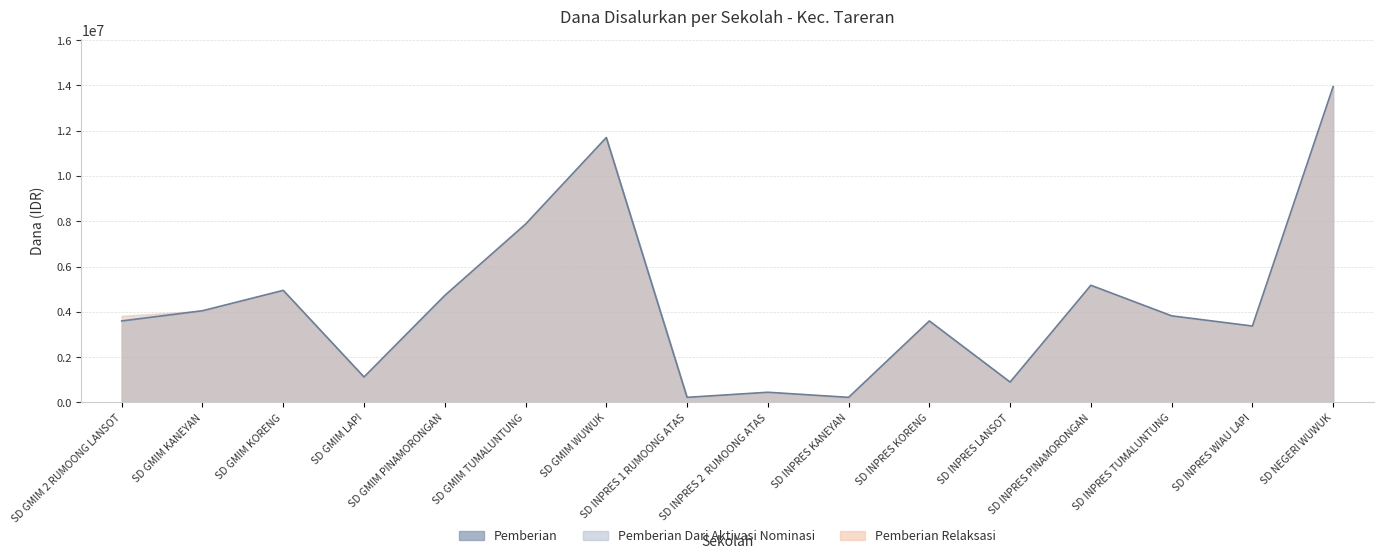

What is the maximum value for Pemberian?

13950000